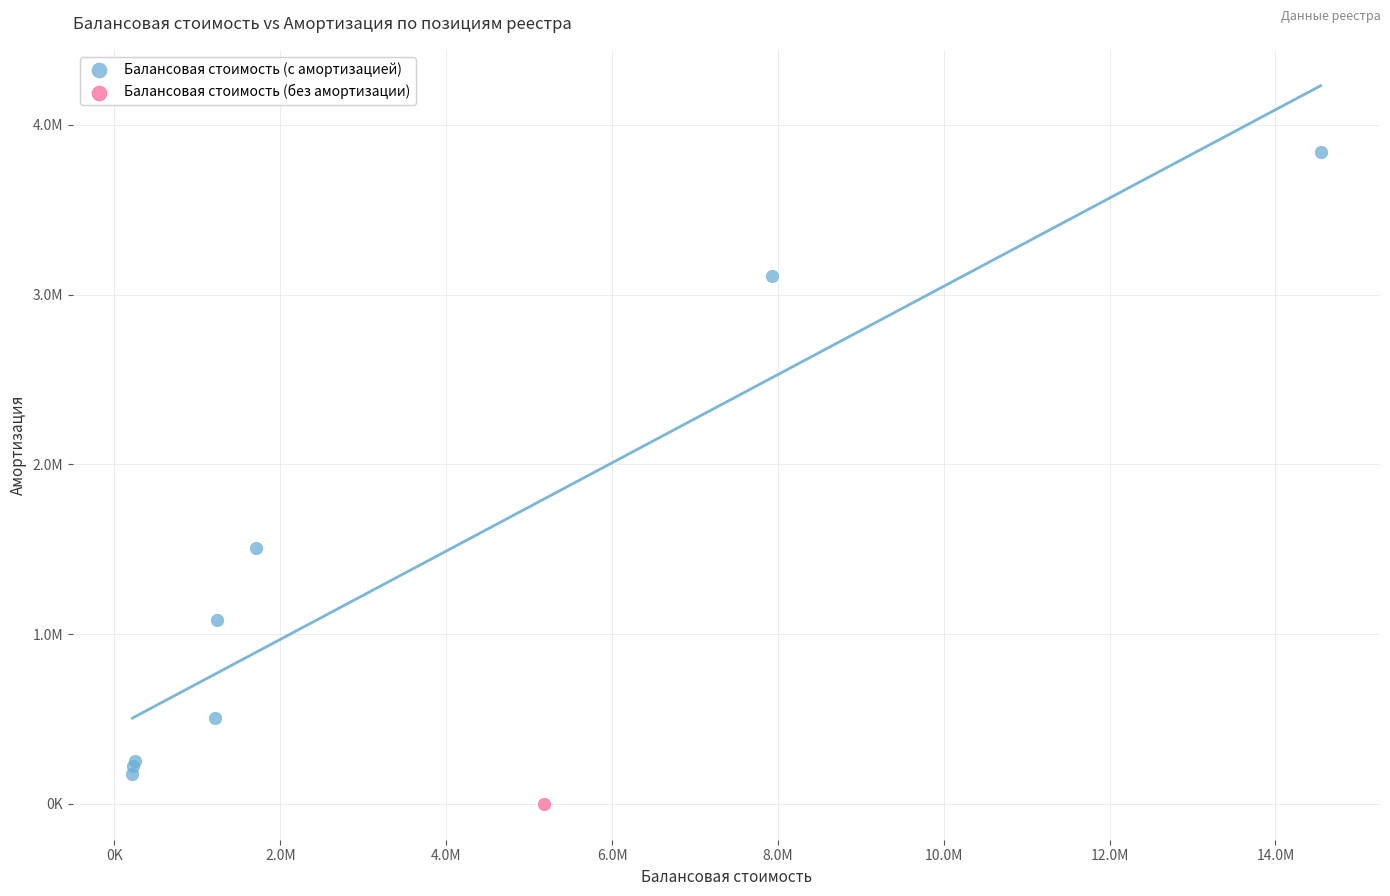

What are all the series names shown in the legend?

Балансовая стоимость (с амортизацией), Балансовая стоимость (без амортизации)